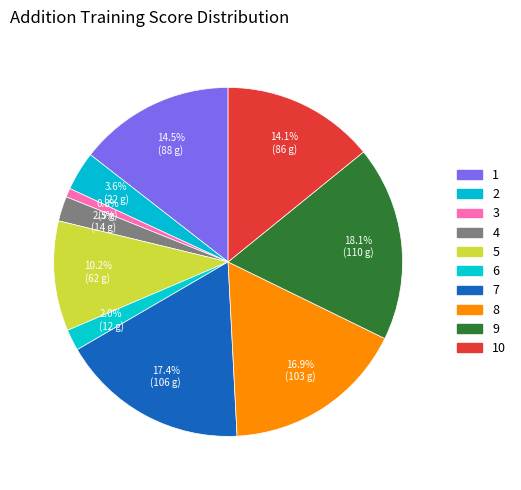

Count the number of slices in the pie.

10